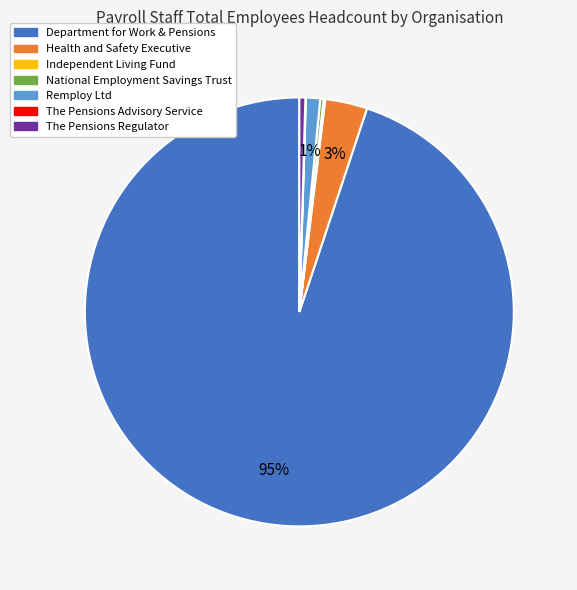

Which slice is the largest?

Department for Work & Pensions